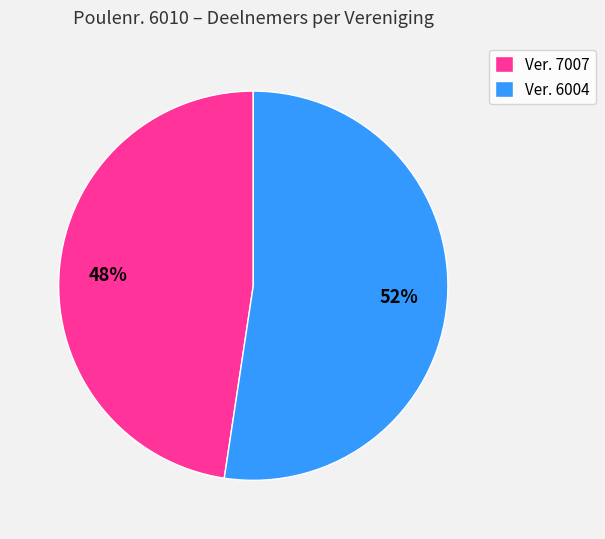

Is the sum of Ver. 7007 and Ver. 6004 greater than half?

Yes